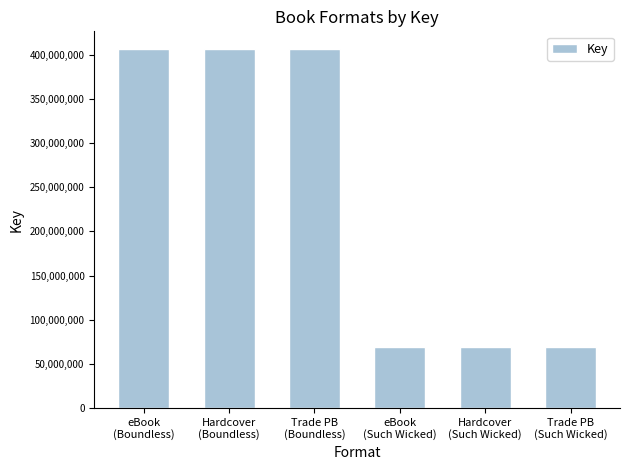

True or false: the data shows 68554247 at Trade PB
(Such Wicked).

True